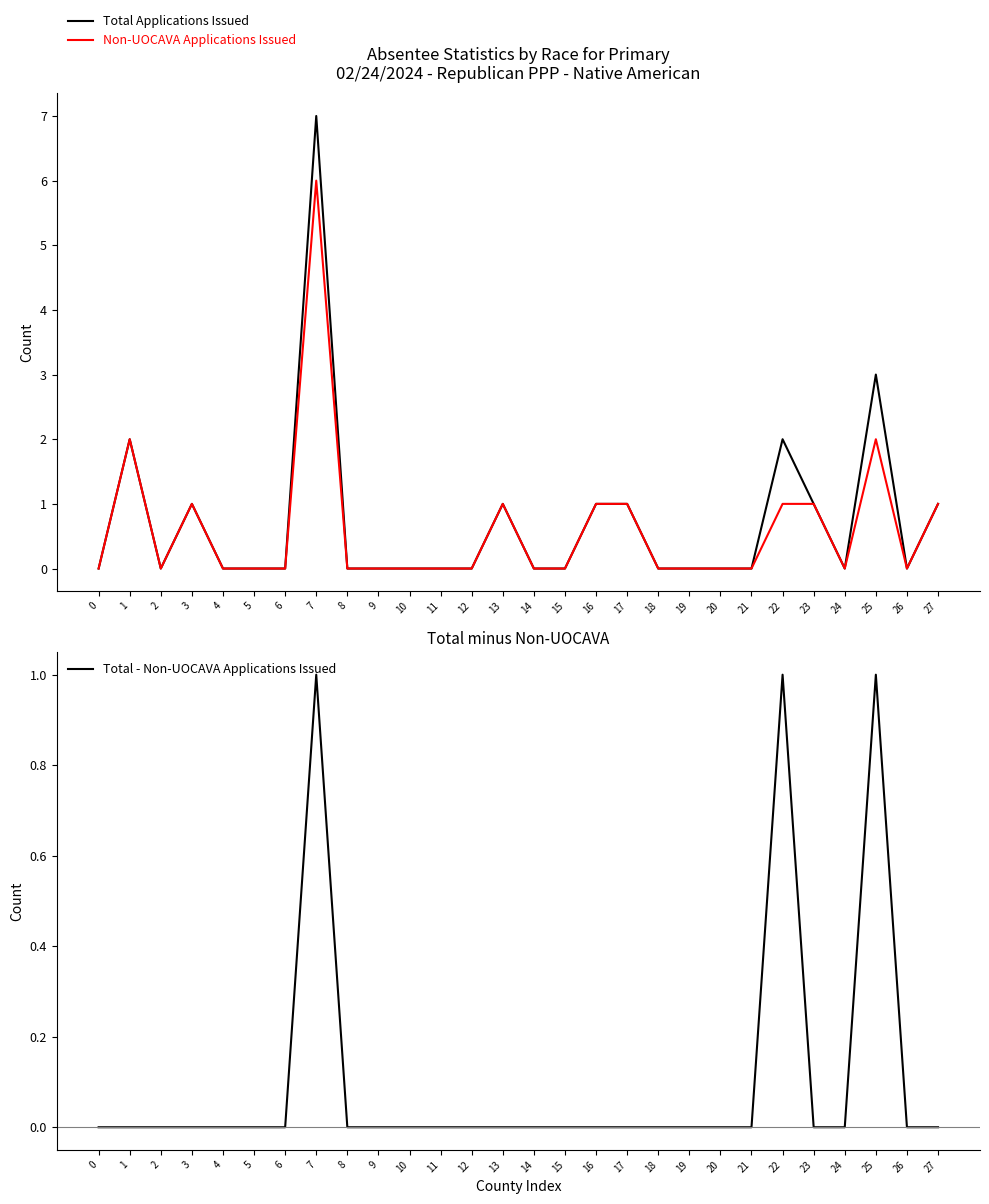

Where is the first local minimum for Non-UOCAVA Applications Issued?

2